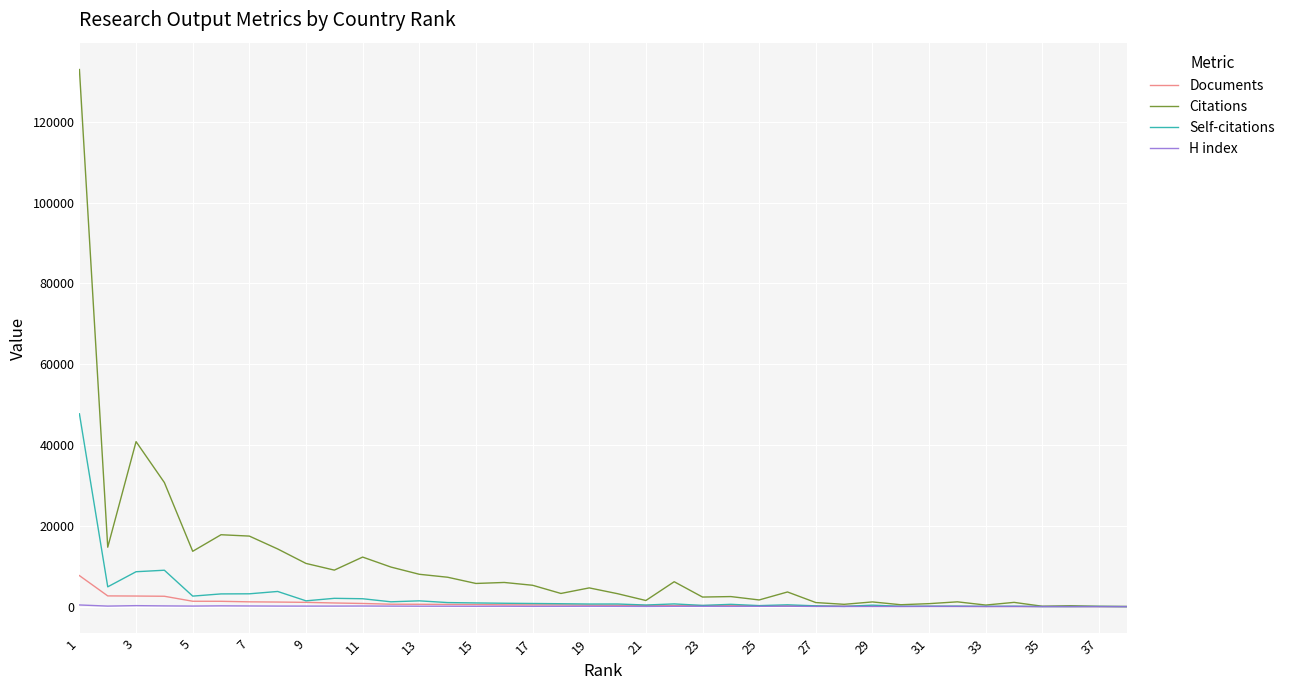

What is the maximum value for Self-citations?

47740